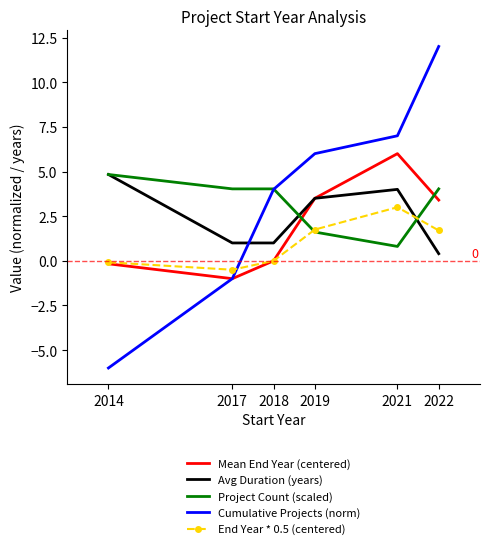

List the series in order of their overall mean, highest first.

Cumulative Projects (norm), Project Count (scaled), Avg Duration (years), Mean End Year (centered), End Year * 0.5 (centered)